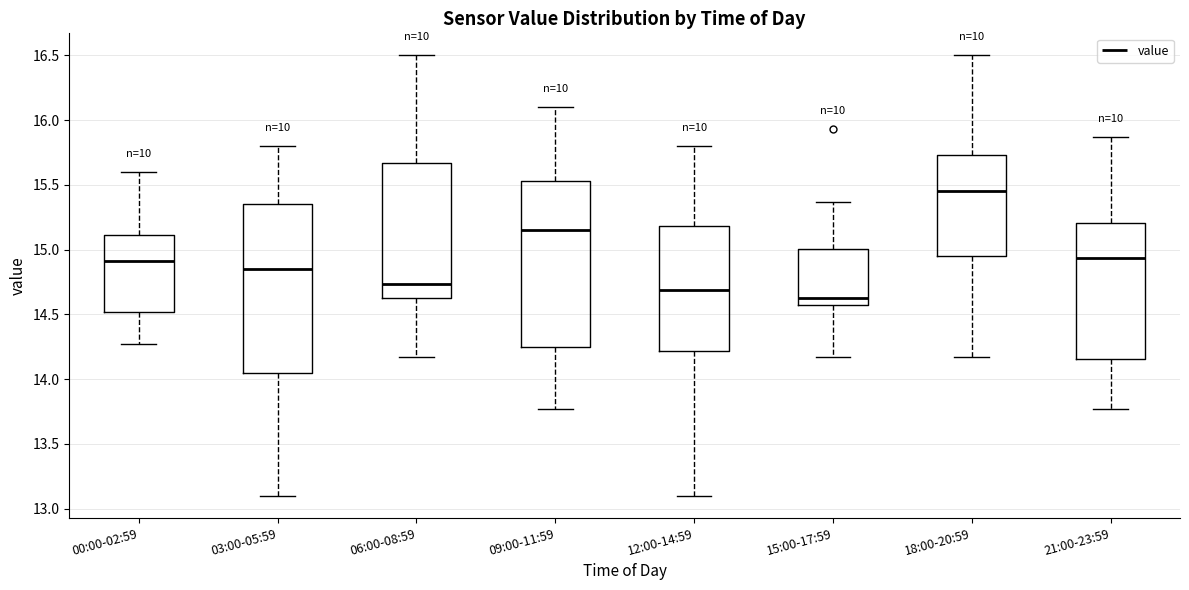

Which box has the lowest median line?

15:00-17:59